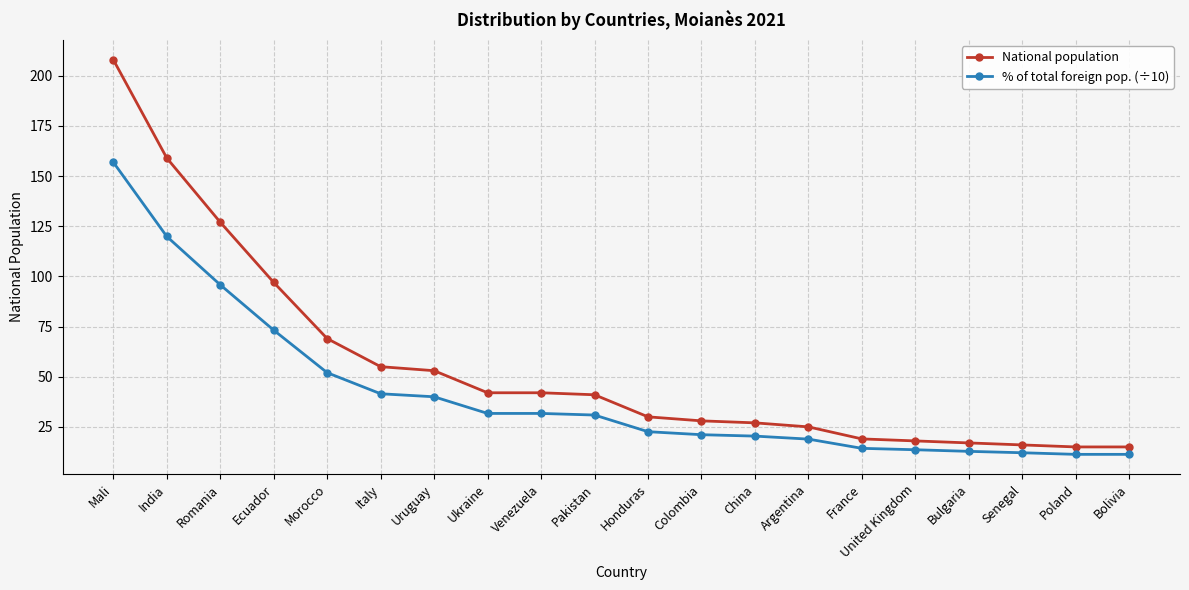

True or false: % of total foreign pop. (÷10) and National population cross at least once.

False